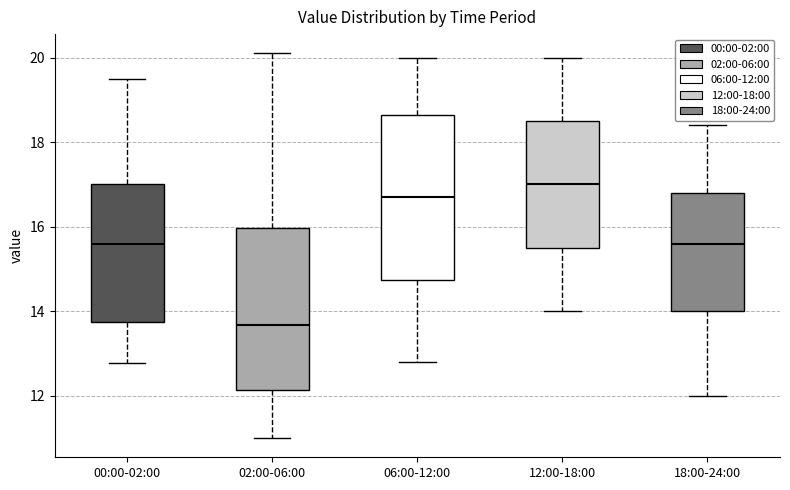

Reading left to right, transcribe this box plot: for each box, give where its median line is, the range the box spans, and where its two whiskers end, as read against the y-axis. The values are not printed on the chart, so give them approximately, as read against the axis.

00:00-02:00: median 15.6, box 13.8 to 17.0, whiskers 12.8 to 19.6
02:00-06:00: median 13.6, box 12.2 to 16.0, whiskers 11.0 to 20.2
06:00-12:00: median 16.8, box 14.8 to 18.6, whiskers 12.8 to 20.0
12:00-18:00: median 17.0, box 15.6 to 18.6, whiskers 14.0 to 20.0
18:00-24:00: median 15.6, box 14.0 to 16.8, whiskers 12.0 to 18.4